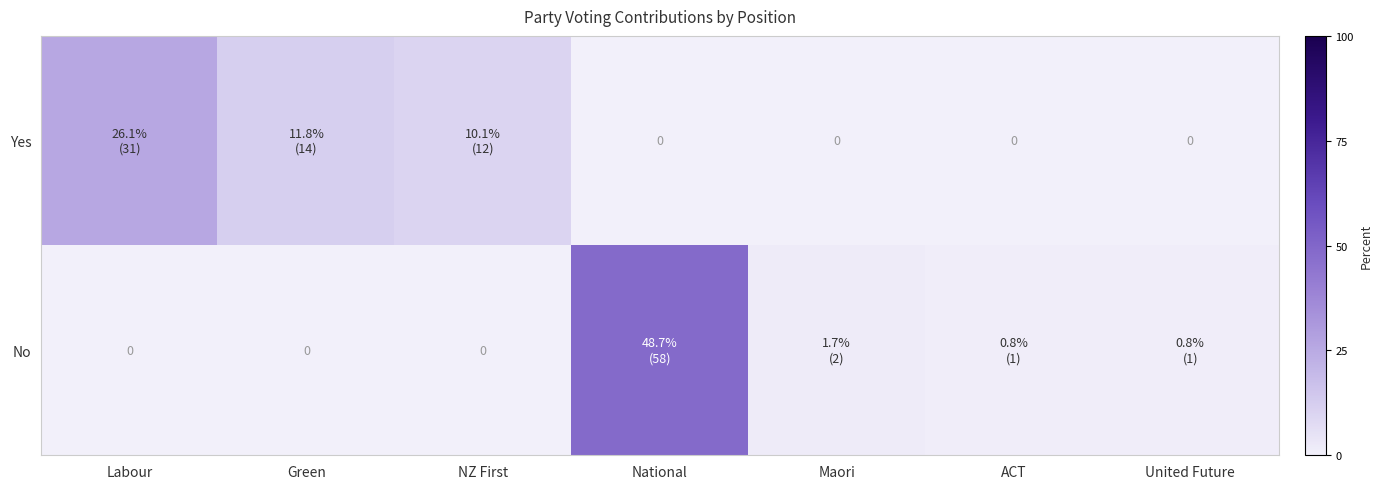

Rank the series by their maximum value, from highest to lowest.

No, Yes